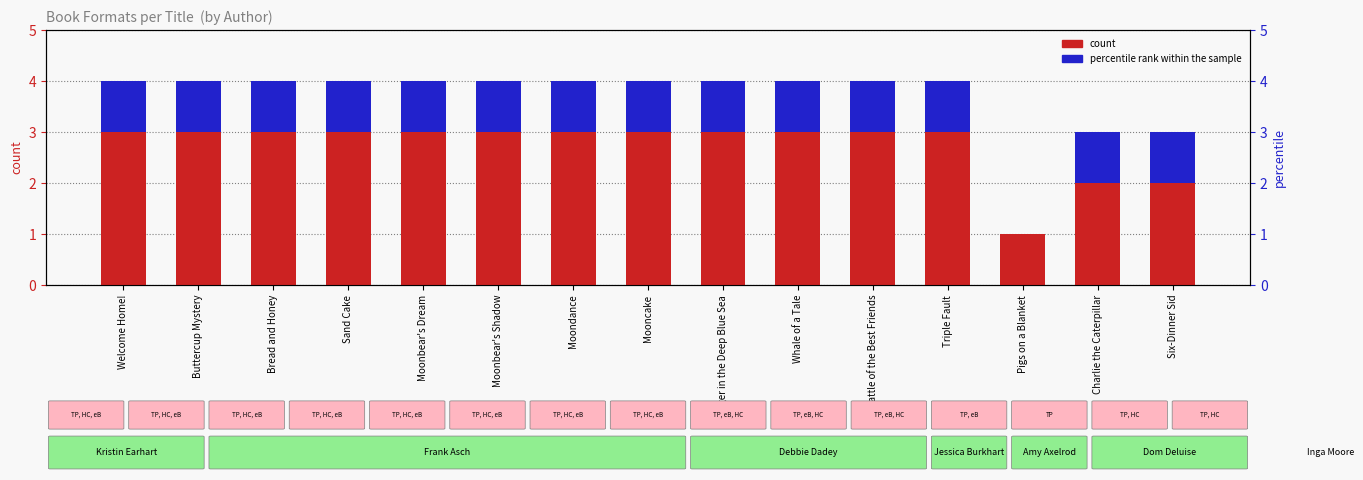

Which series has the largest range (max minus min)?

count